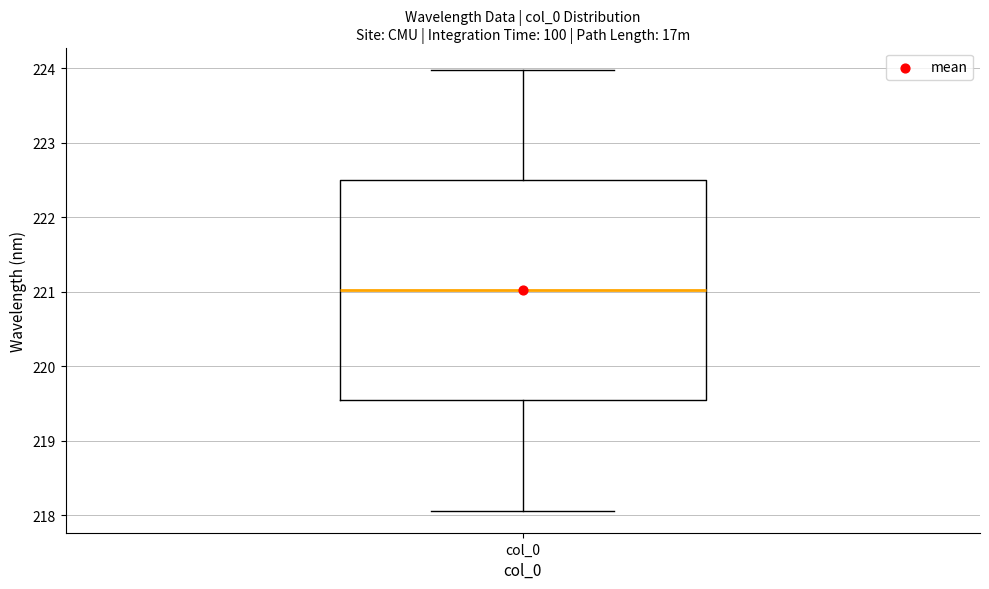

Read this box plot against the y-axis: the position of the median line, the range covered by the box, and the ends of both whiskers. The values are not printed on the chart, so give them approximately, as read against the axis.

median 221.0, box 219.5 to 222.5, whiskers 218.1 to 224.0